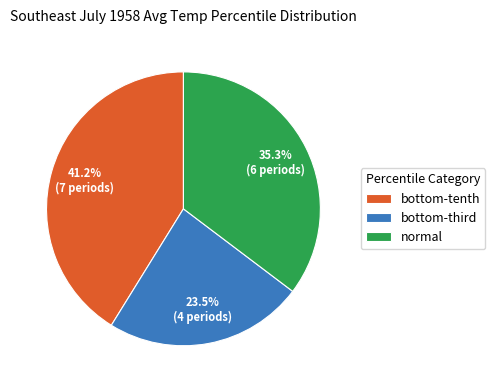

To the nearest percent, what is the average slice percentage?

33%